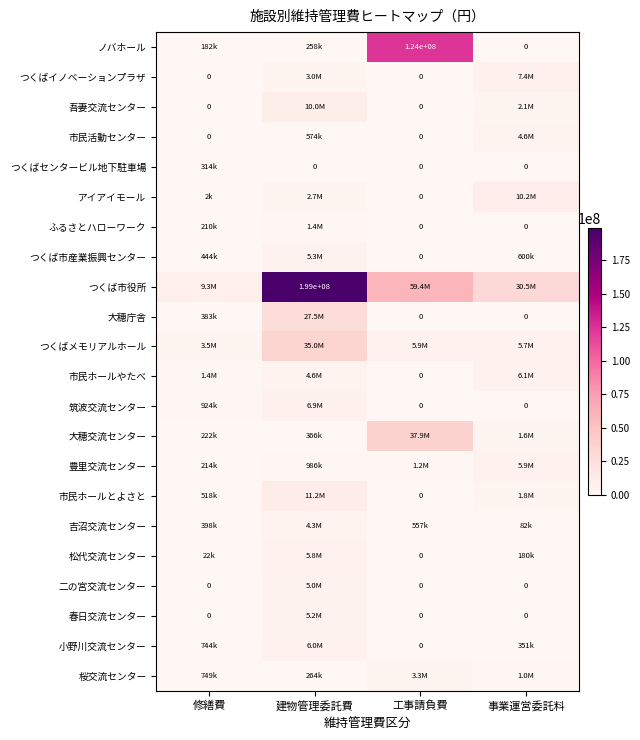

Which series has the largest range (max minus min)?

つくば市役所